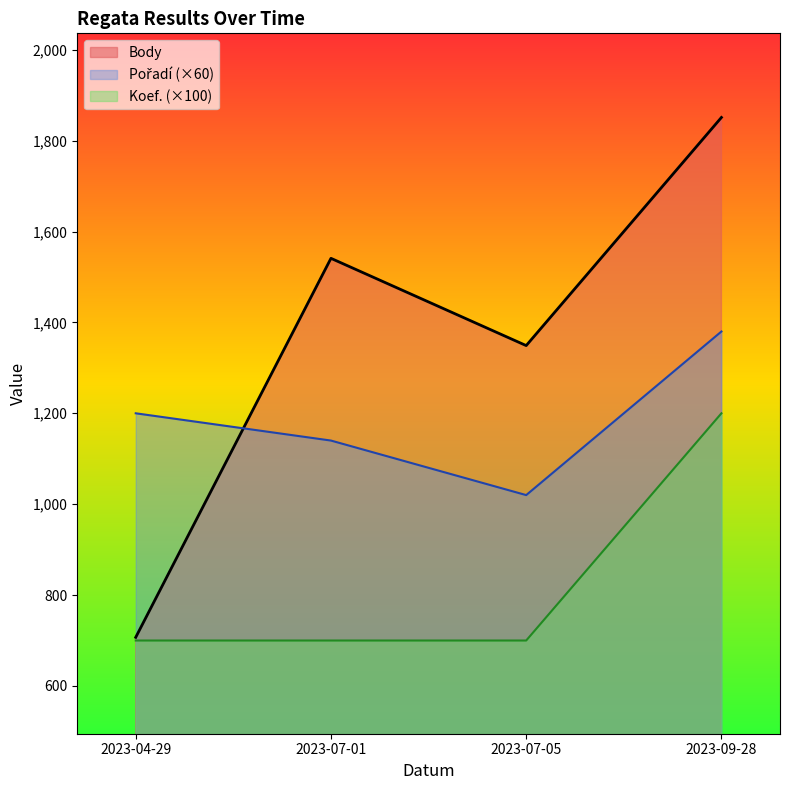

What is the difference between the highest and lowest values at 2023-04-29?

500